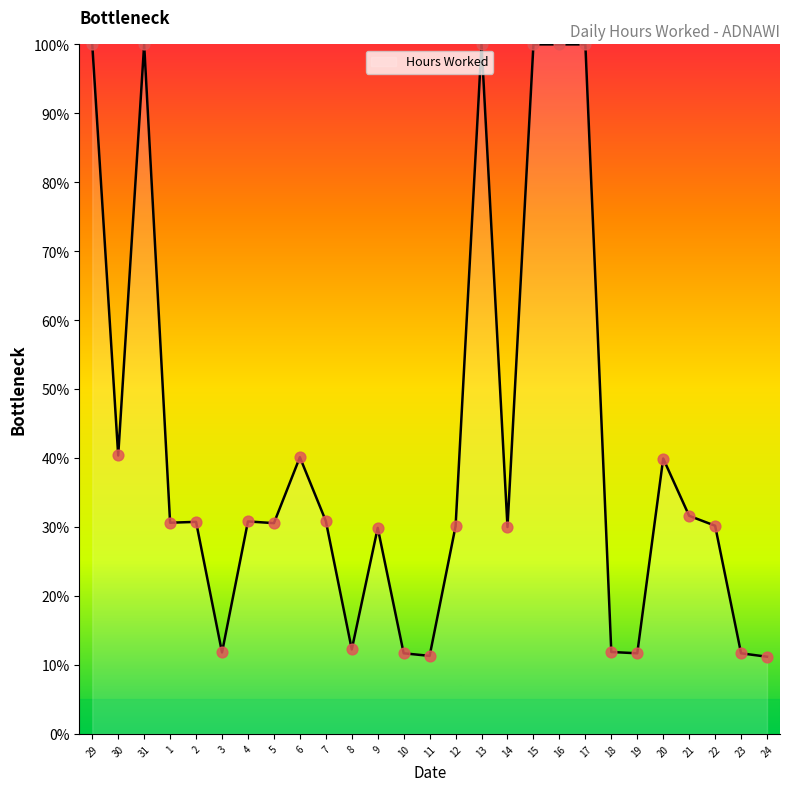

Is this an area chart (filled region under the line)?

Yes